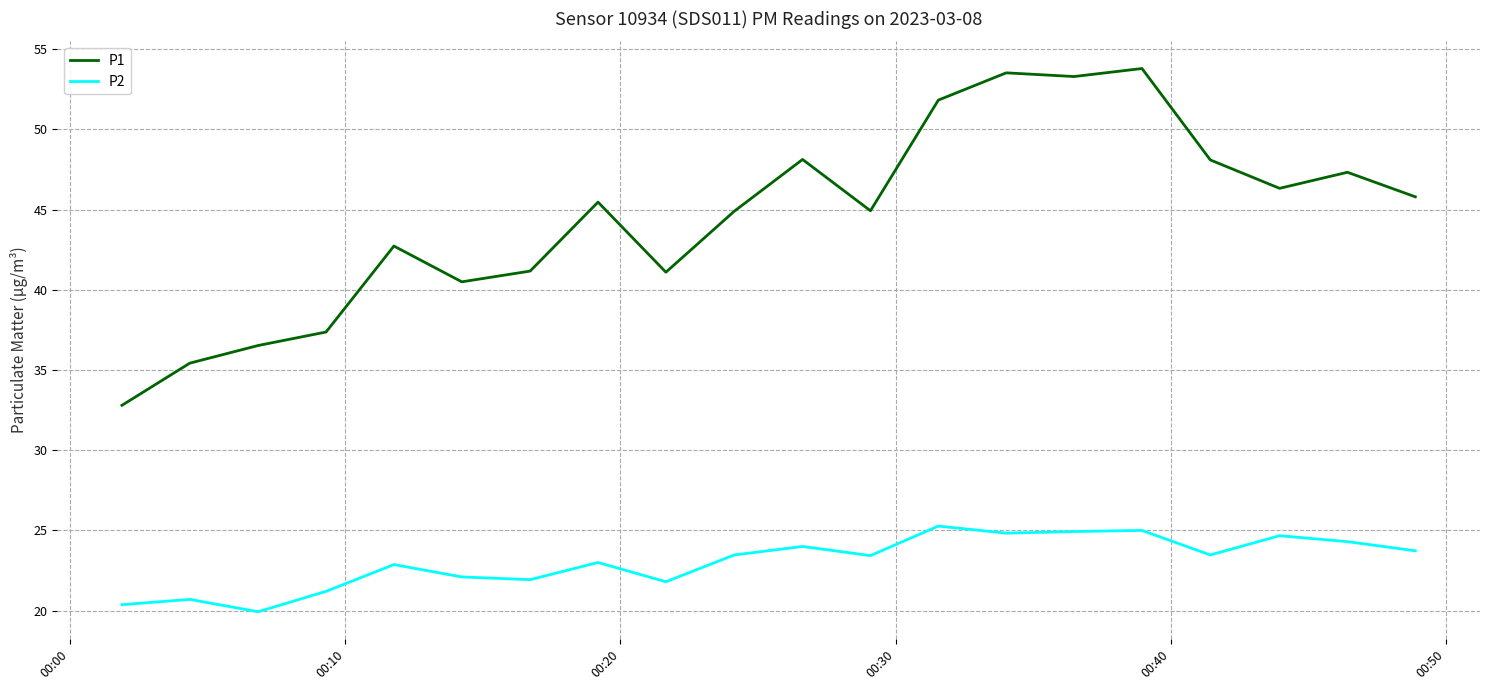

Which series has the widest spread of values?

P1